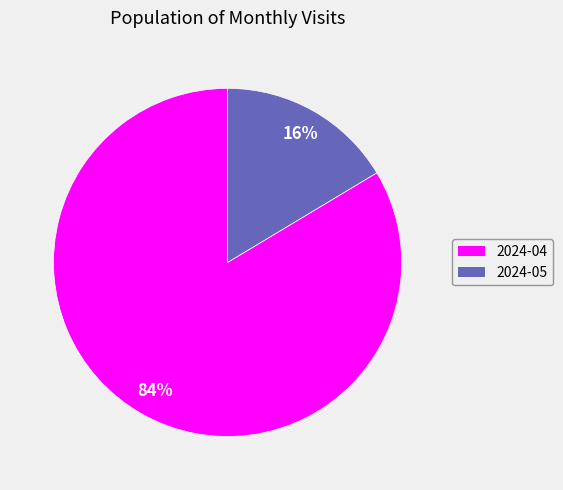

To the nearest percent, what is the combined percentage of 2024-05 and 2024-04?

100%